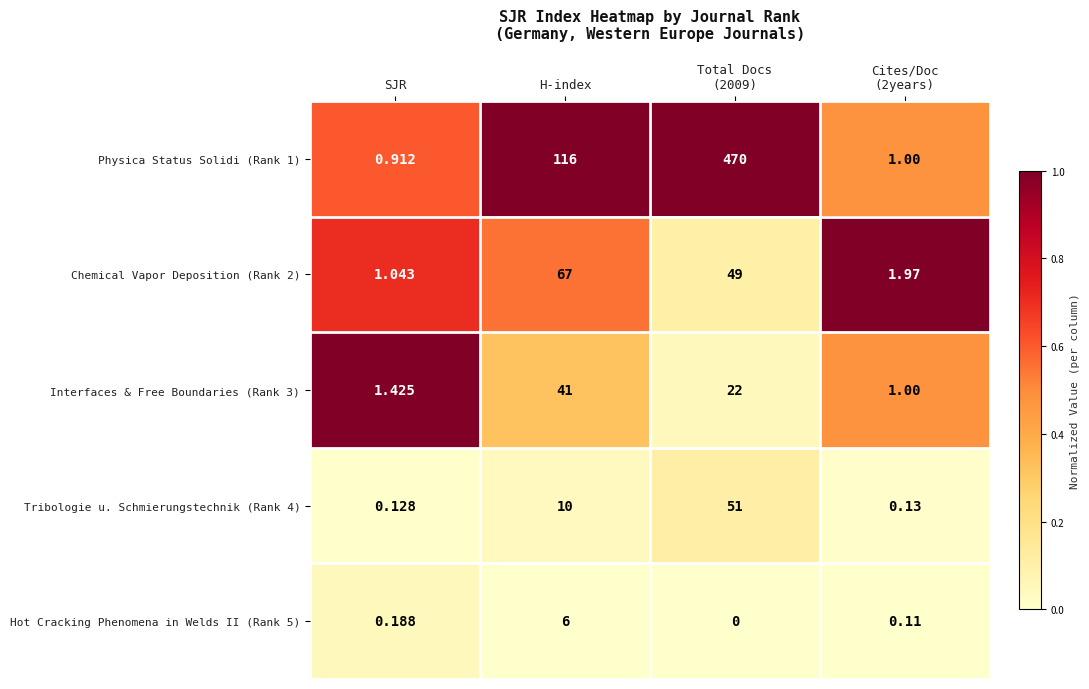

Which category has the lowest value in the Tribologie u. Schmierungstechnik (Rank 4) series?

SJR